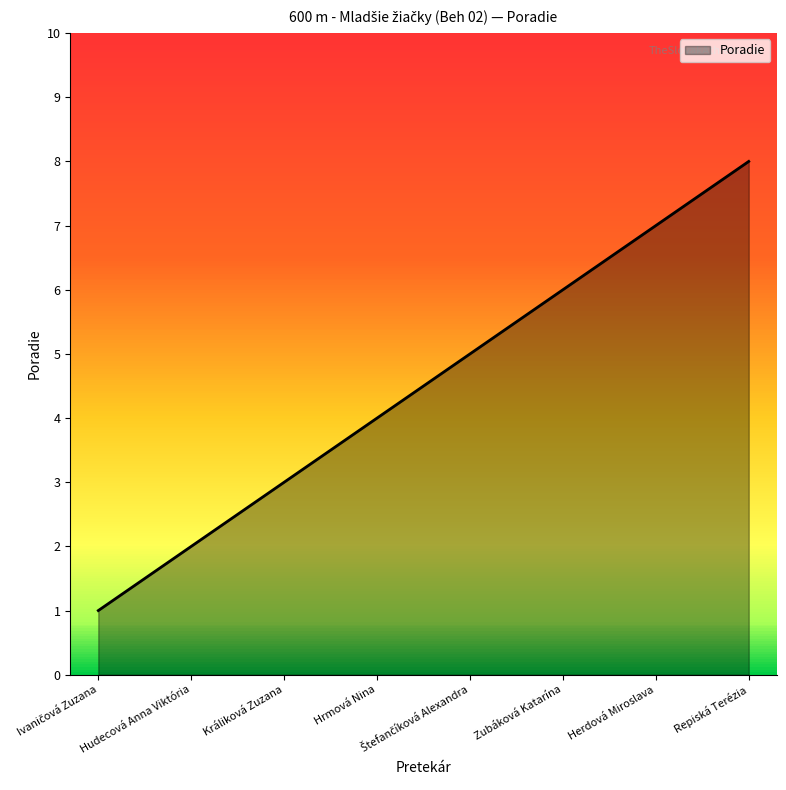

The value at Hrmová Nina is 6. True or false?

False